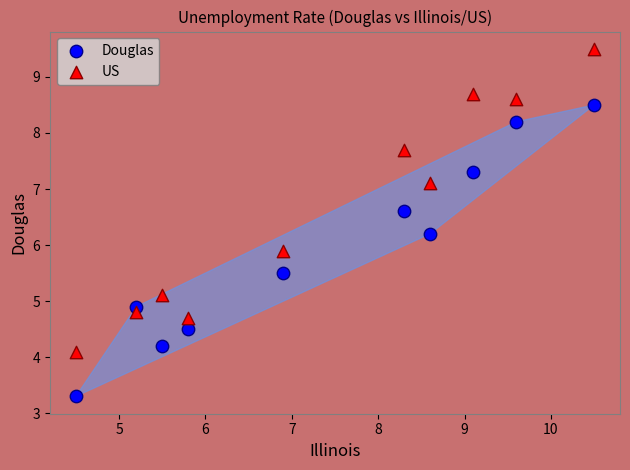

Which series has the widest spread of Y values?

US